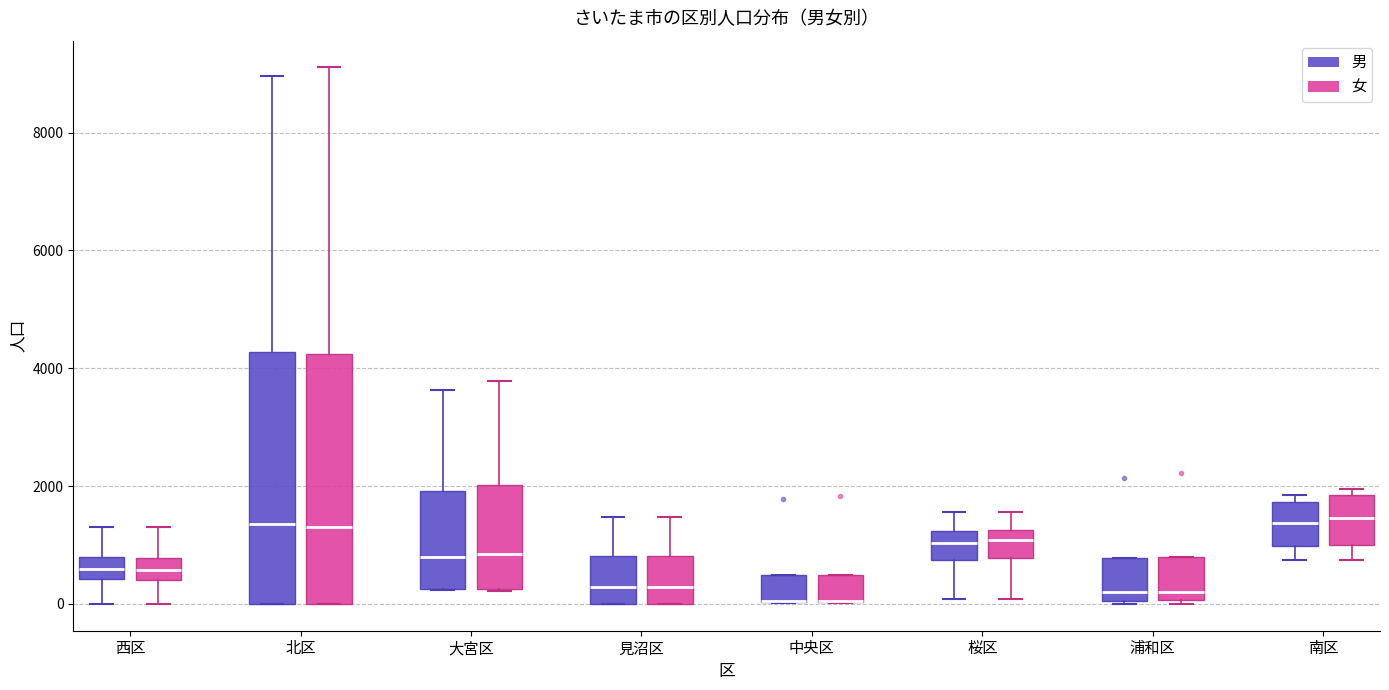

Reading left to right, read every box against the y-axis: the position of its median line, the range the box covers, and the ends of its whiskers. The values are not printed on the chart, so give them approximately, as read against the axis.

西区 (男): median 600, box 400 to 800, whiskers 0 to 1400
西区 (女): median 600, box 400 to 800, whiskers 0 to 1400
北区 (男): median 1400, box 0 to 4200, whiskers 0 to 9000
北区 (女): median 1400, box 0 to 4200, whiskers 0 to 9200
大宮区 (男): median 800, box 200 to 2000, whiskers 200 to 3600
大宮区 (女): median 800, box 200 to 2000, whiskers 200 to 3800
見沼区 (男): median 200, box 0 to 800, whiskers 0 to 1400
見沼区 (女): median 200, box 0 to 800, whiskers 0 to 1400
中央区 (男): median 0 (drawn on the box's lower edge), box 0 to 400, whiskers 0 to 400
中央区 (女): median 0 (drawn on the box's lower edge), box 0 to 400, whiskers 0 to 400
桜区 (男): median 1000, box 800 to 1200, whiskers 0 to 1600
桜区 (女): median 1000, box 800 to 1200, whiskers 0 to 1600
浦和区 (男): median 200, box 0 to 800, whiskers 0 to 800
浦和区 (女): median 200, box 0 to 800, whiskers 0 (just below the box's lower edge) to 800
南区 (男): median 1400, box 1000 to 1800, whiskers 800 to 1800 (just above the box's upper edge)
南区 (女): median 1400, box 1000 to 1800, whiskers 800 to 2000